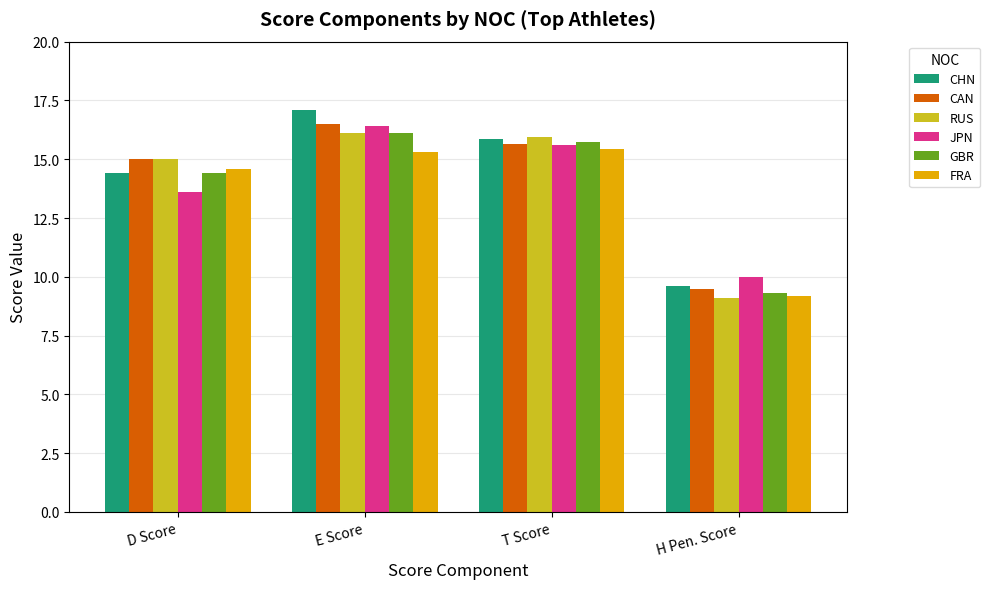

At which category is the sum across all series the highest?

E Score